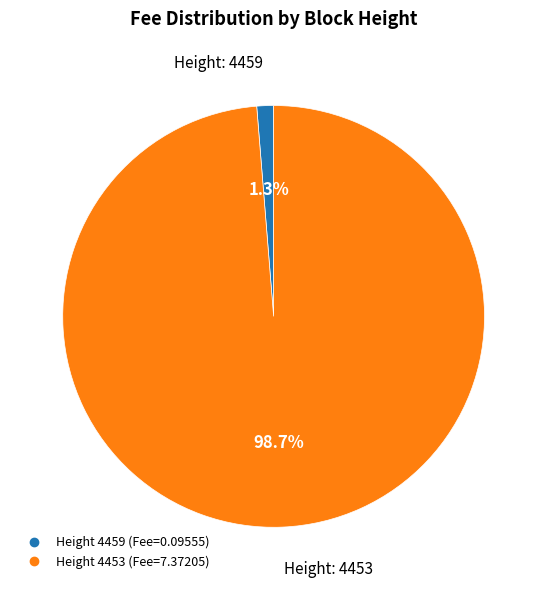

To the nearest percent, what is the average slice percentage?

50%